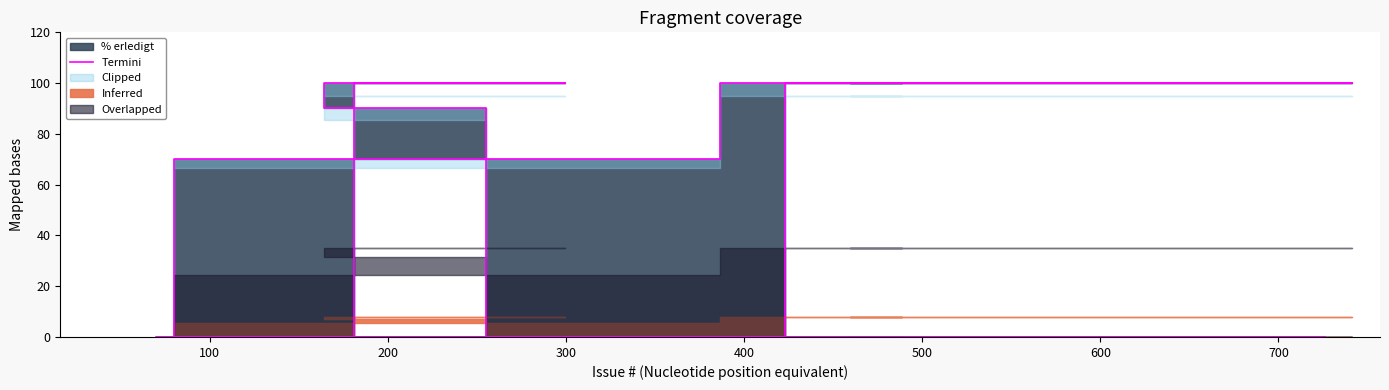

Reading left to right, list all the values displayed in this chart.

0	100	100	90	0	100	100	100	100	100	100	70	0	0	0	0	0	0	0	0